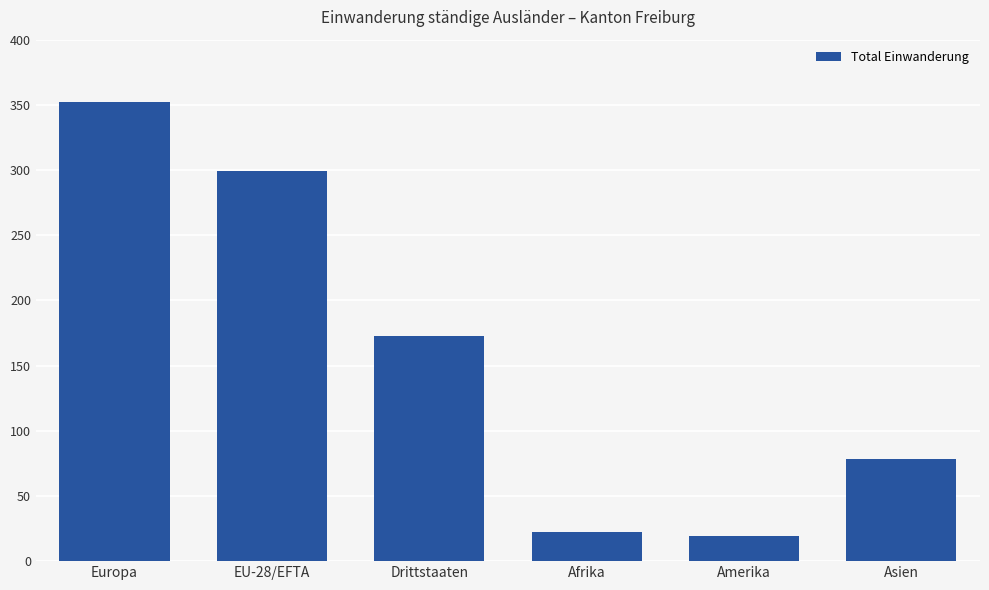

What is the maximum value shown in the chart?

352